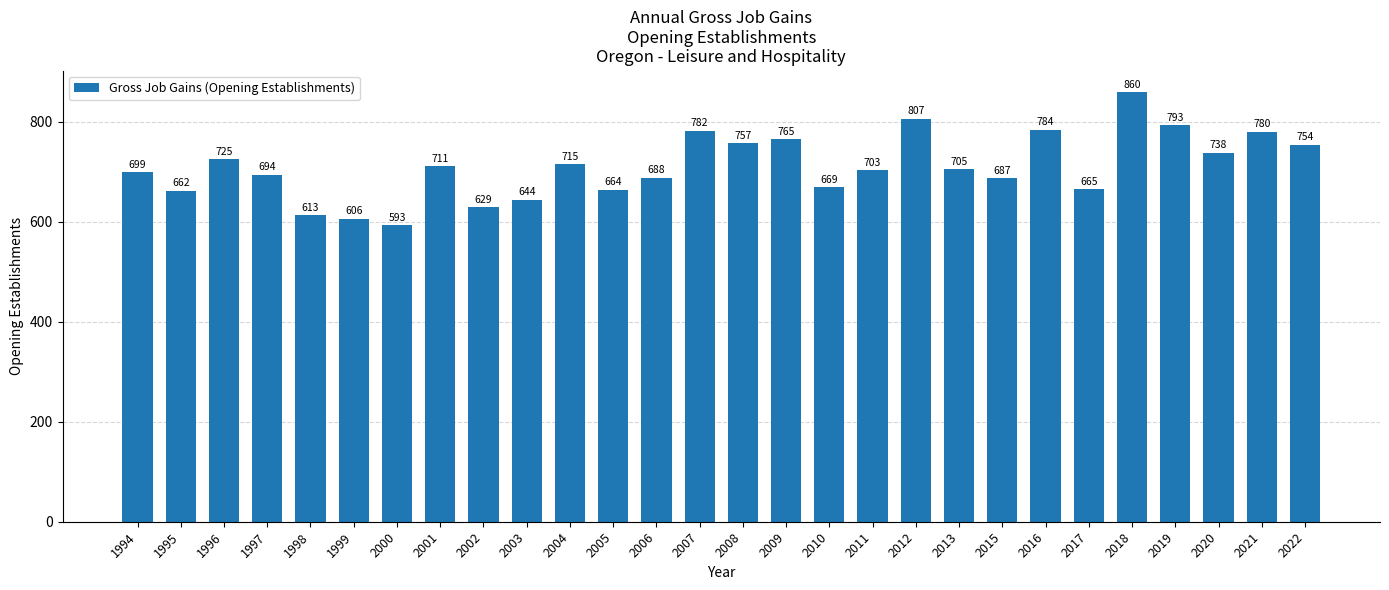

What is the difference between the maximum and minimum values?

267